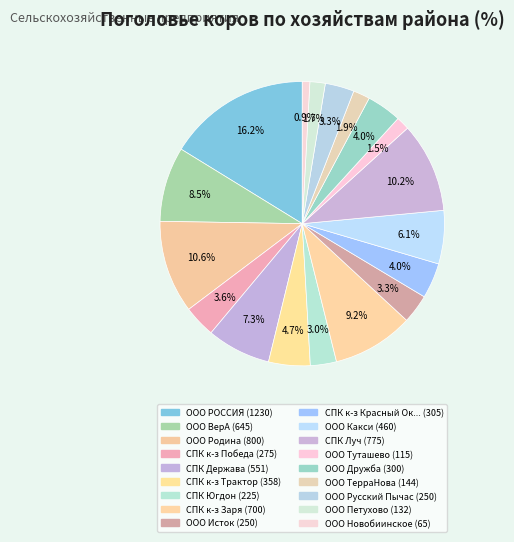

Is there any slice that represents more than half of the pie?

No